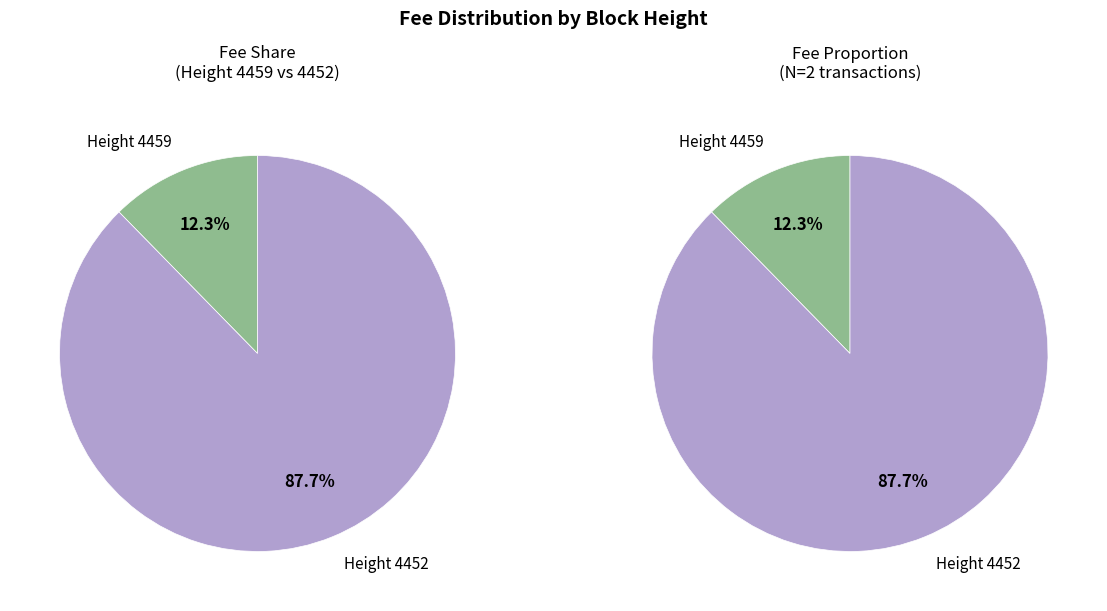

What is the largest slice in the pie chart?

4452